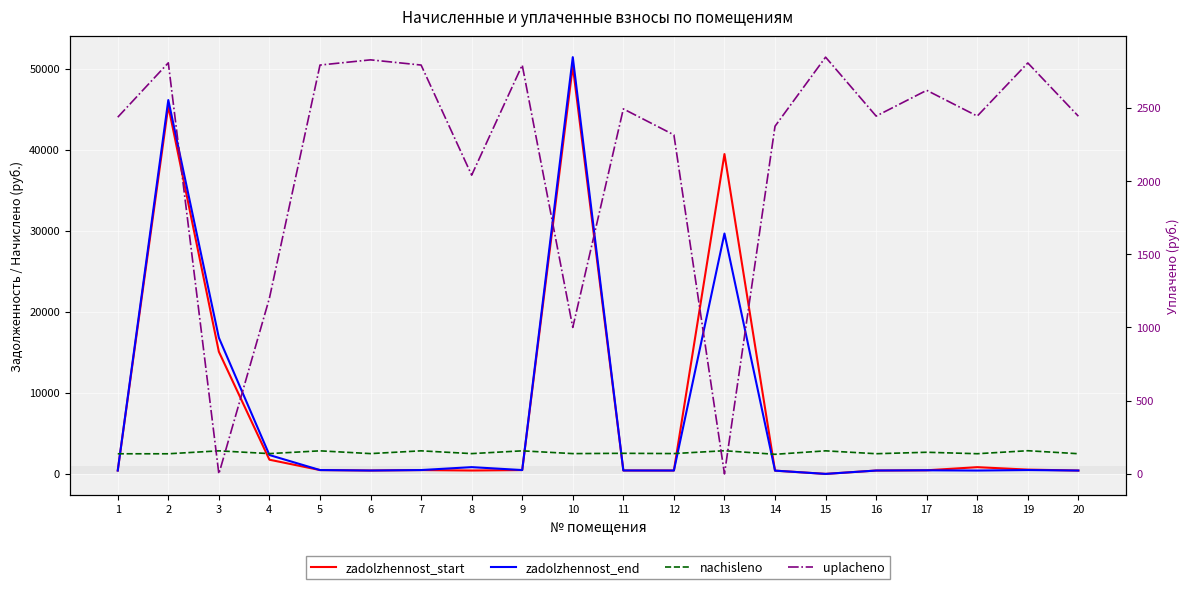

Where is zadolzhennost_start nearest to the value 25150?

3